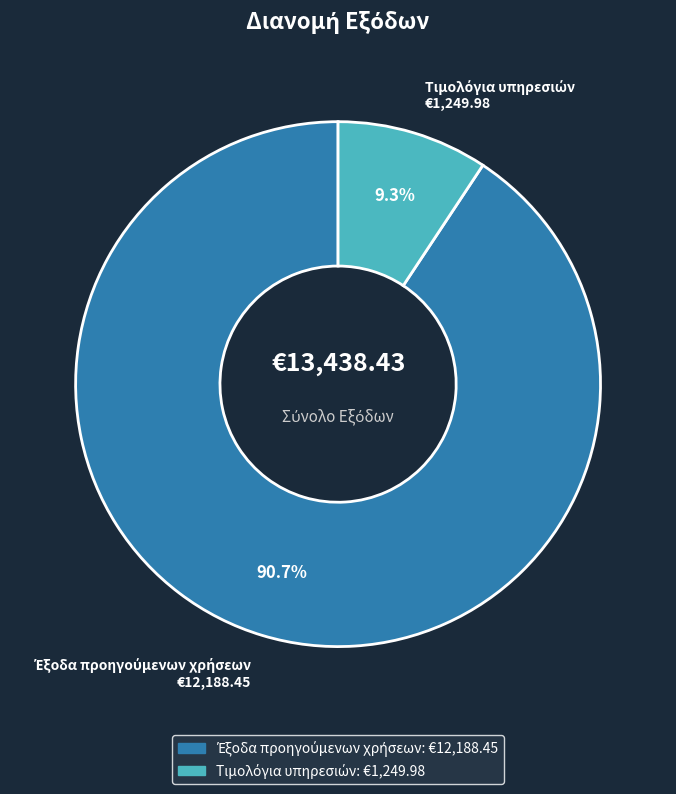

To the nearest percent, what is the difference between the largest and smallest slice percentages?

81%